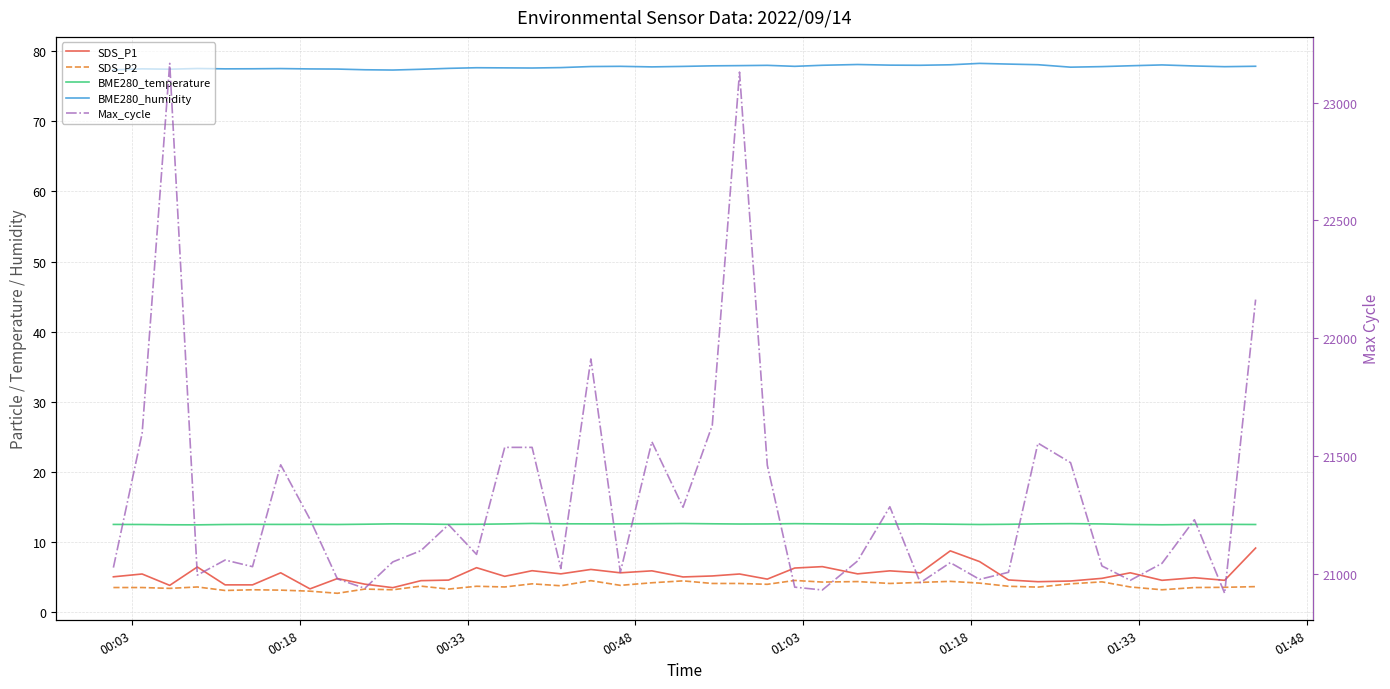

True or false: BME280_humidity and SDS_P2 cross at least once.

False